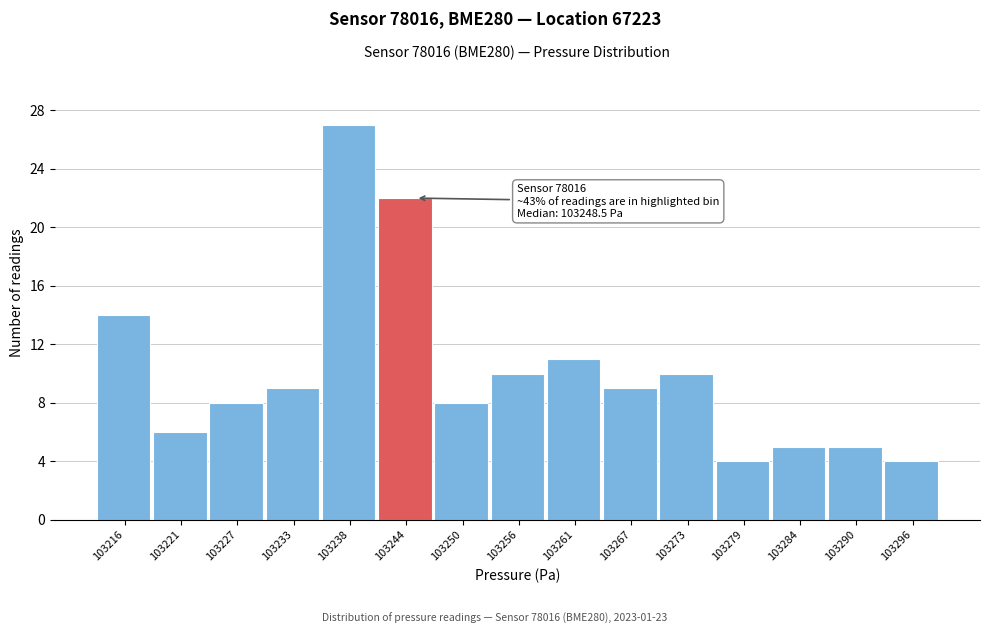

Reading left to right, transcribe all the data shown in this chart.

103216=14	103221=6	103227=8	103233=9	103238=27	103244=22	103250=8	103256=10	103261=11	103267=9	103273=10	103279=4	103284=5	103290=5	103296=4